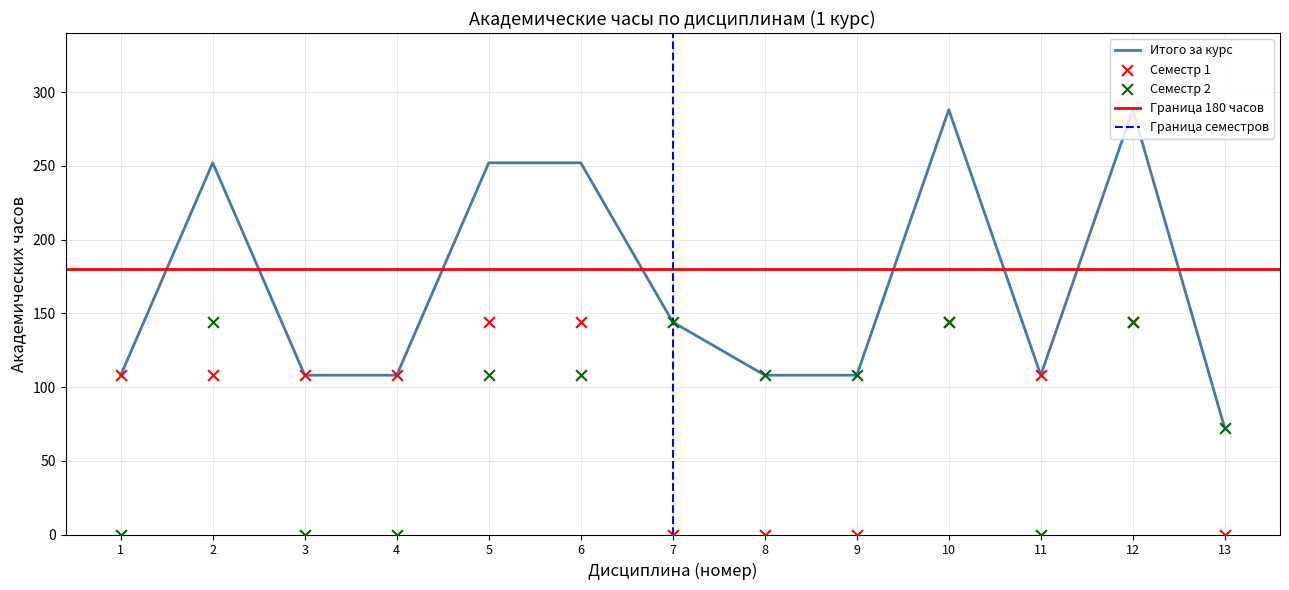

Which series has the largest Y range (max minus min)?

Итого за курс (часов)